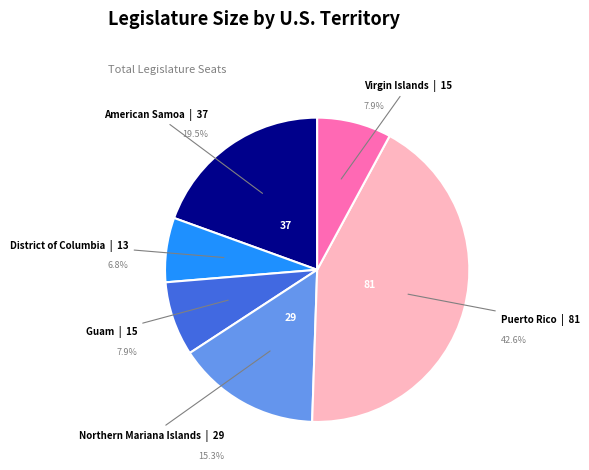

Is the sum of American Samoa and District of Columbia greater than half?

No